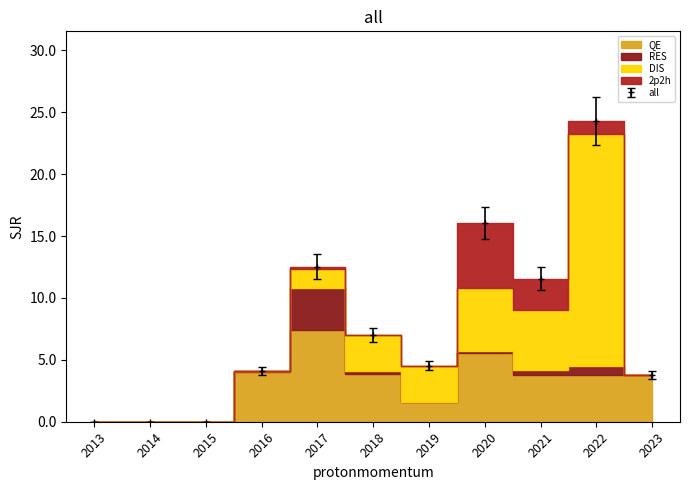

At how many categories does at least one series exceed 5?

3